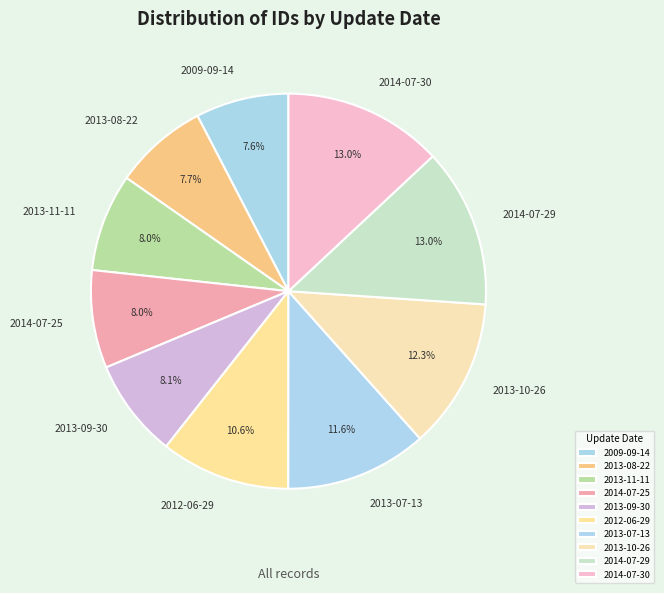

Between 2009-09-14 and 2013-07-13, which is larger?

2013-07-13